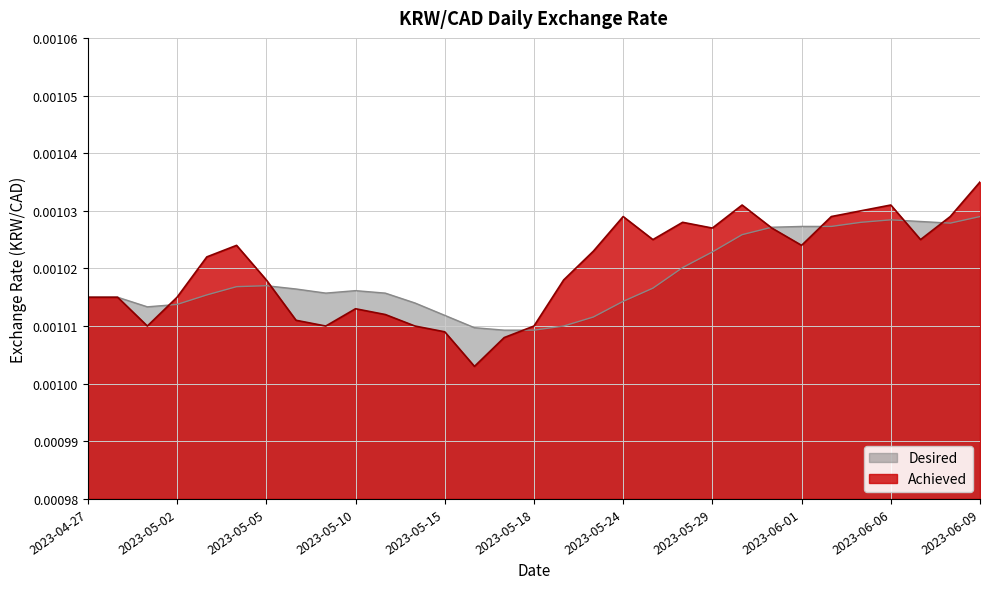

What is the label of the 24th point from the right?

2023-05-08